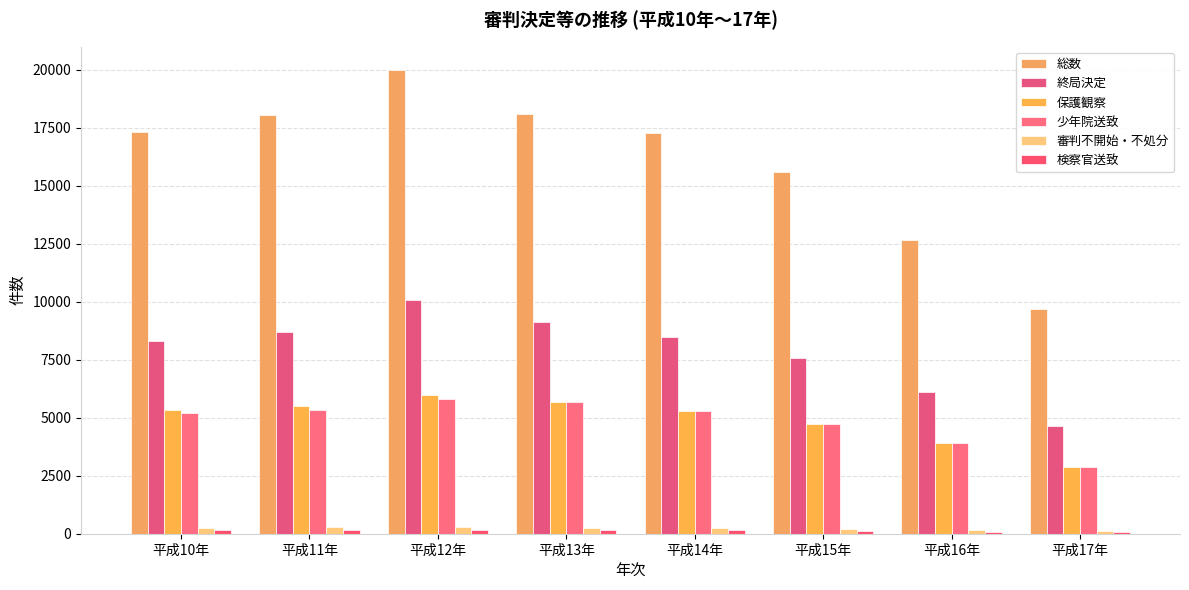

Reading left to right, list all the values displayed in this chart.

総数: 平成10年=17318	平成11年=18030	平成12年=19990	平成13年=18085	平成14年=17263	平成15年=15568	平成16年=12671	平成17年=9677
終局決定: 平成10年=8289	平成11年=8685	平成12年=10093	平成13年=9127	平成14年=8487	平成15年=7584	平成16年=6125	平成17年=4641
保護観察: 平成10年=5352	平成11年=5505	平成12年=5994	平成13年=5671	平成14年=5290	平成15年=4742	平成16年=3921	平成17年=2863
少年院送致: 平成10年=5191	平成11年=5330	平成12年=5794	平成13年=5671	平成14年=5290	平成15年=4742	平成16年=3921	平成17年=2863
審判不開始・不処分: 平成10年=256	平成11年=269	平成12年=277	平成13年=251	平成14年=231	平成15年=203	平成16年=168	平成17年=130
検察官送致: 平成10年=168	平成11年=148	平成12年=165	平成13年=157	平成14年=140	平成15年=122	平成16年=94	平成17年=68